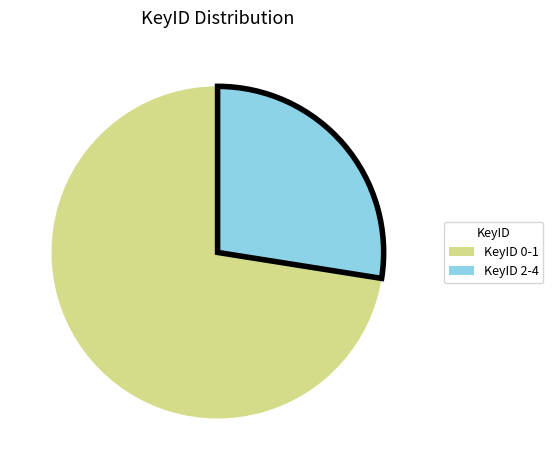

Does any single category account for the majority?

Yes